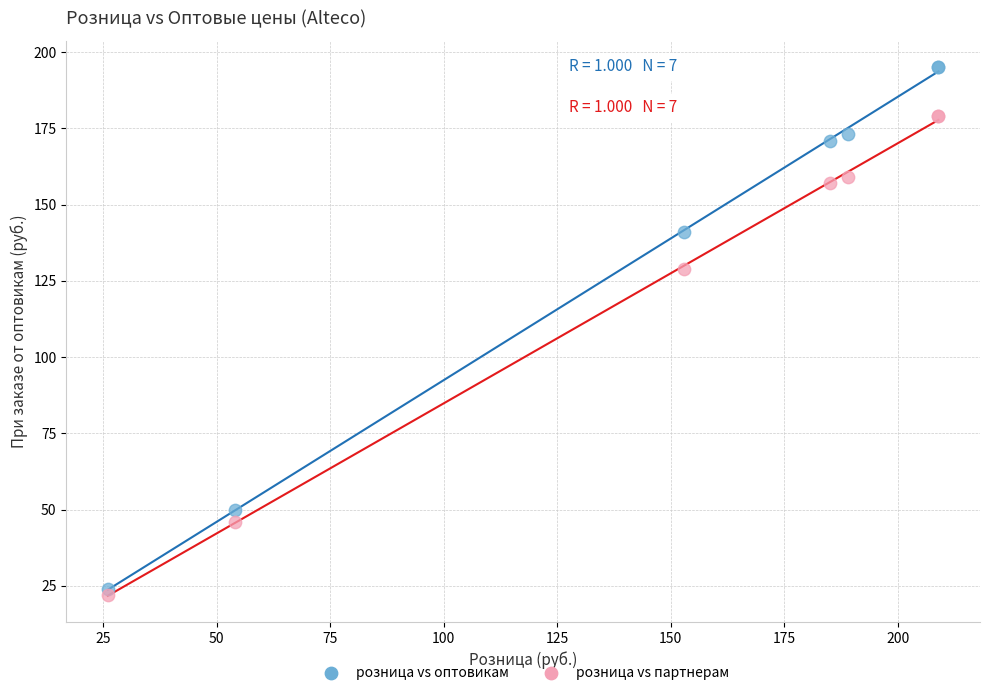

What are all the series names shown in the legend?

розница vs оптовикам, розница vs партнерам